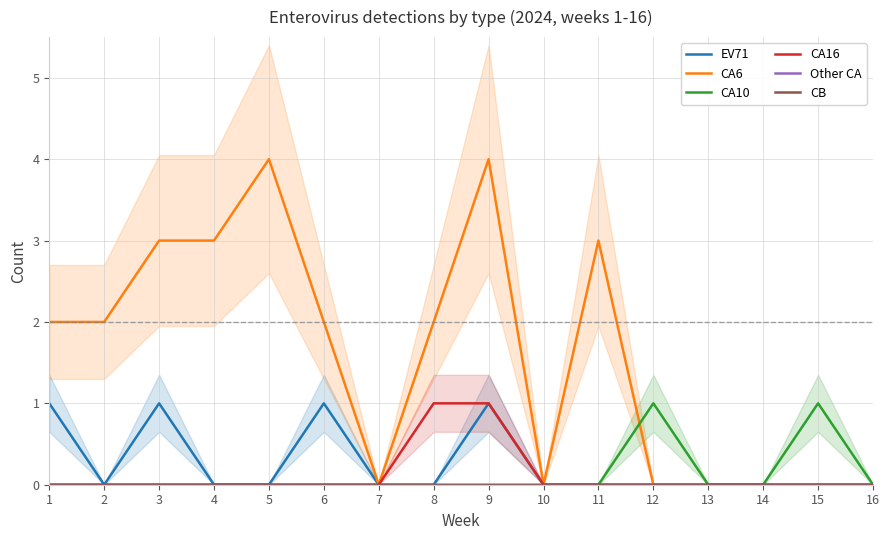

Which series changed the most between 11 and 16?

CA6